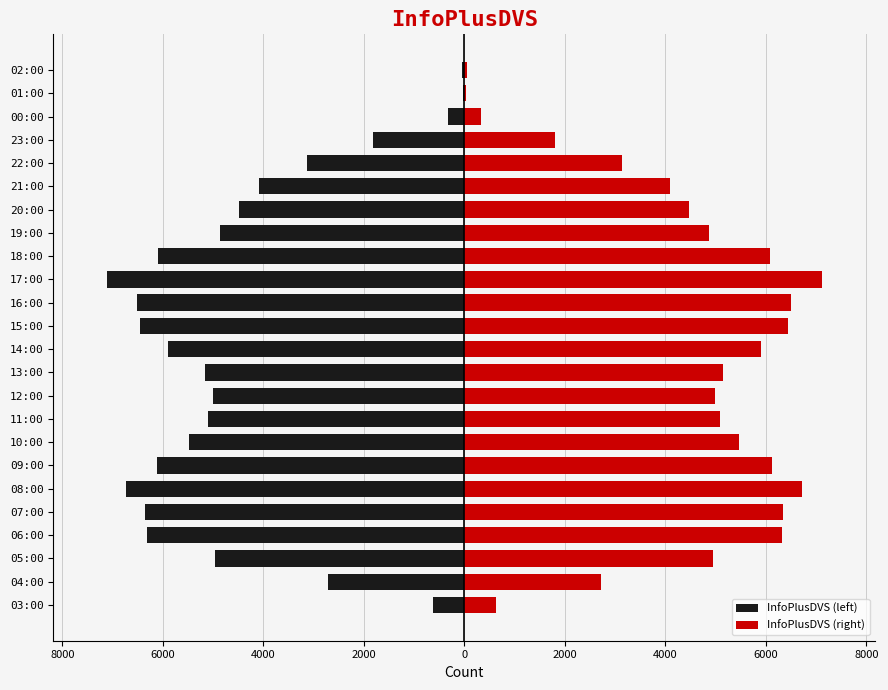

What is the value of the InfoPlusDVS (right) bar at the 12th from the left?

5894